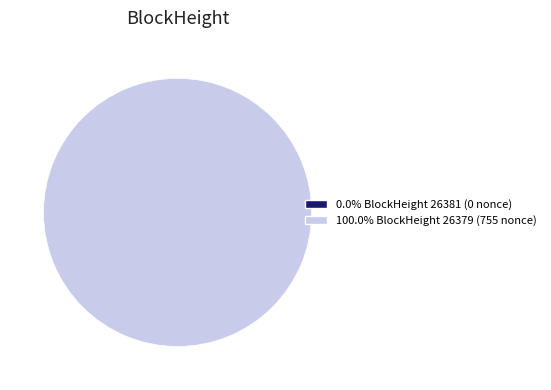

How many segments does this pie chart have?

2